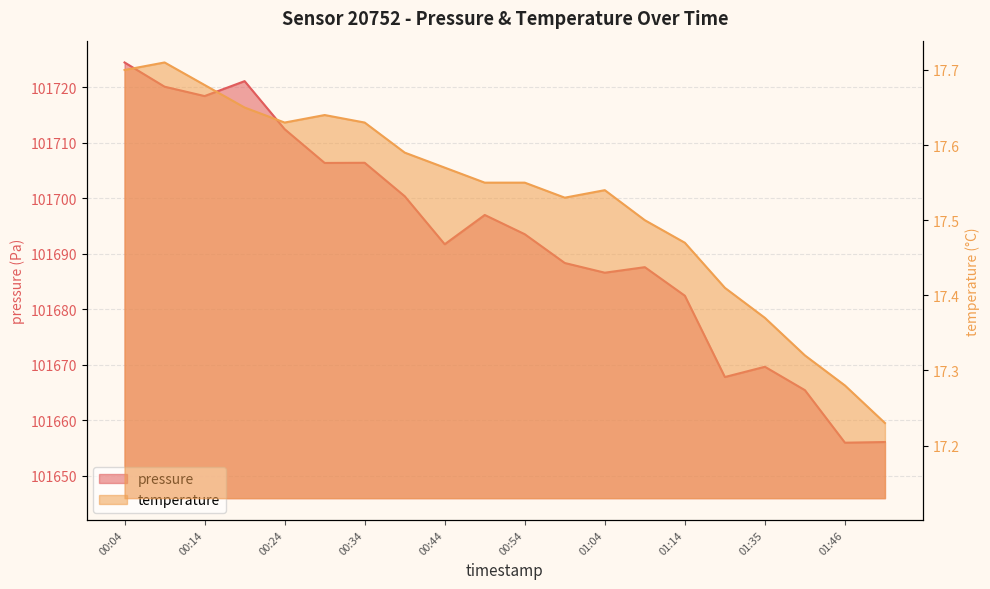

What is the sum of all temperature values?

350.6